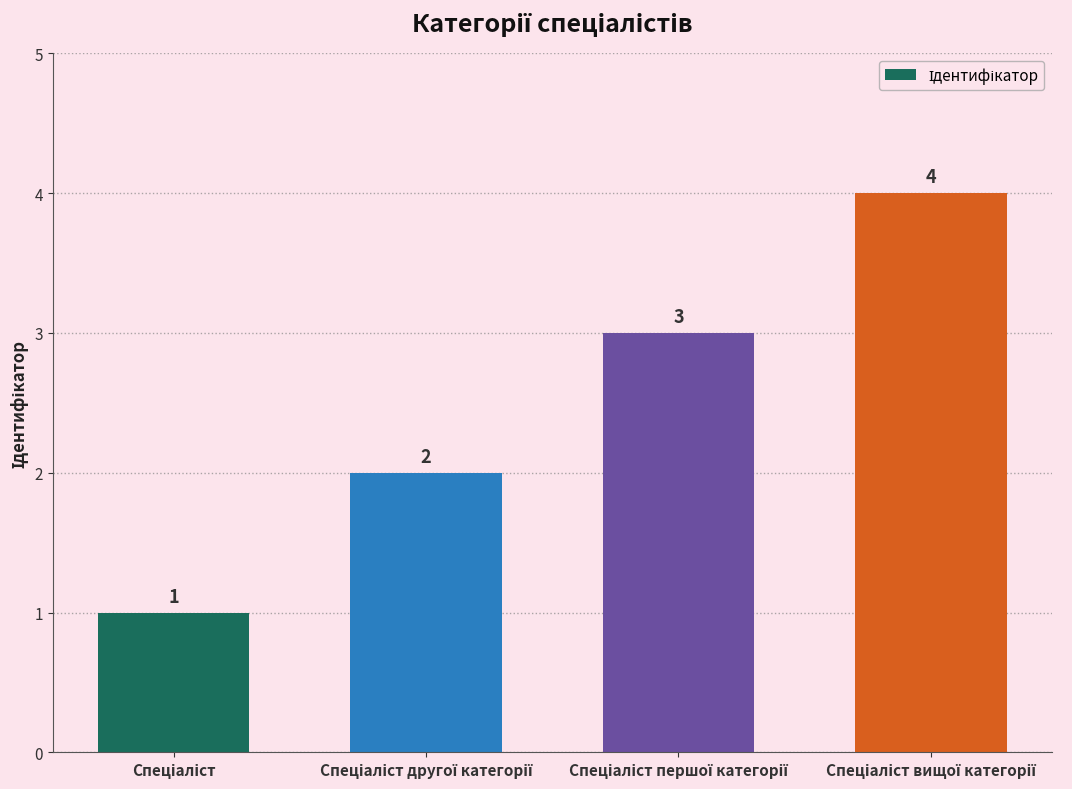

Count the values in the range 2 to 4.

3